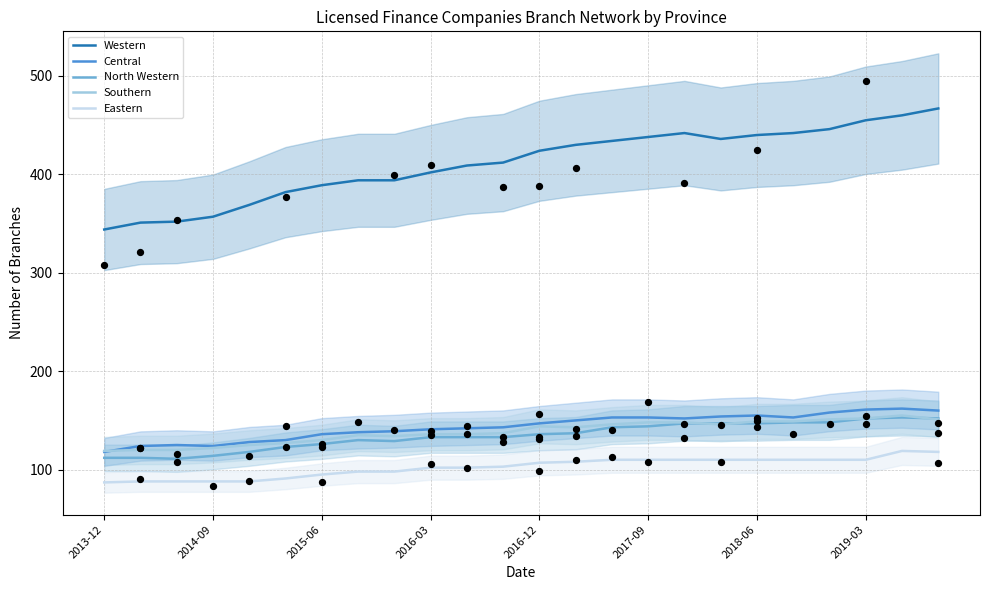

True or false: Southern and Eastern cross at least once.

False